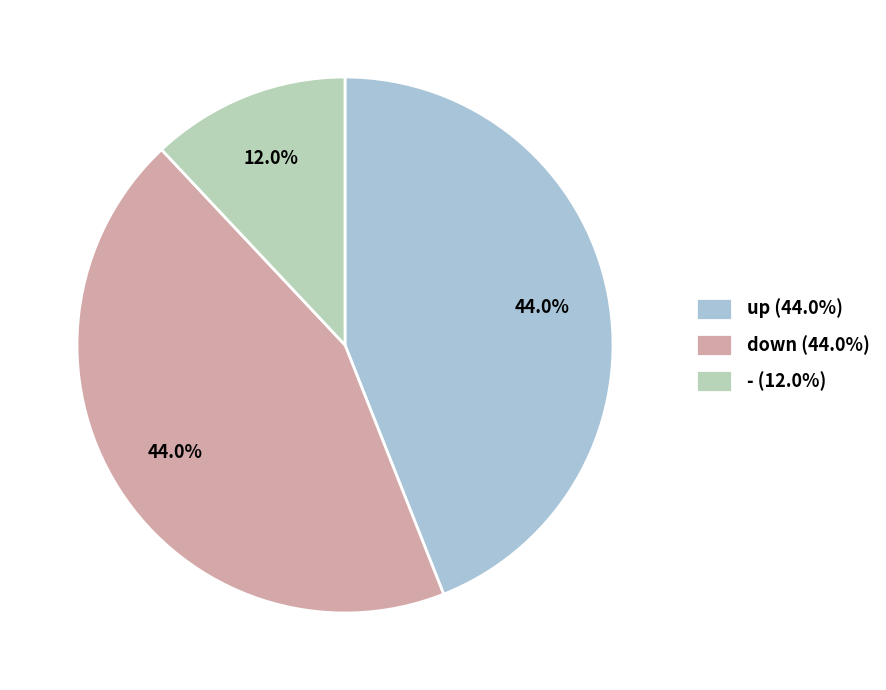

What is the total percentage of - and up?

56.0%